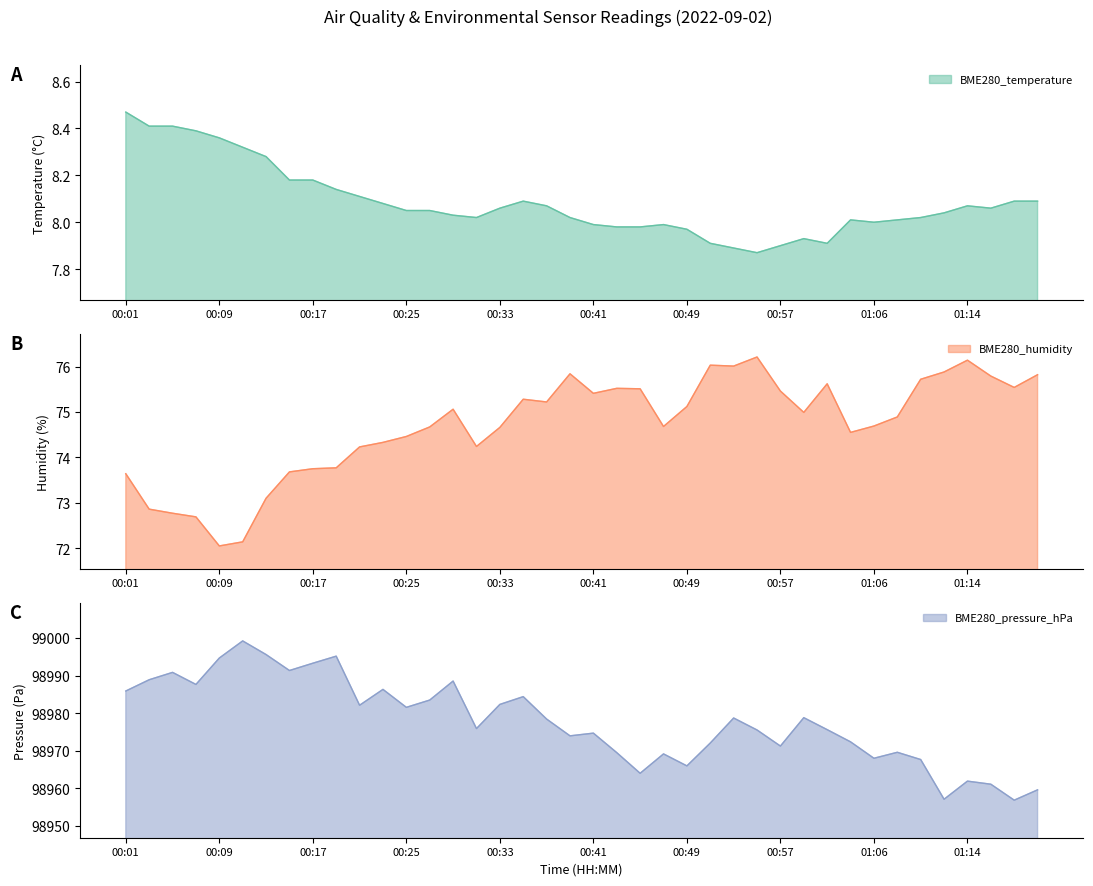

What is the highest value of the BME280_humidity series?

76.2